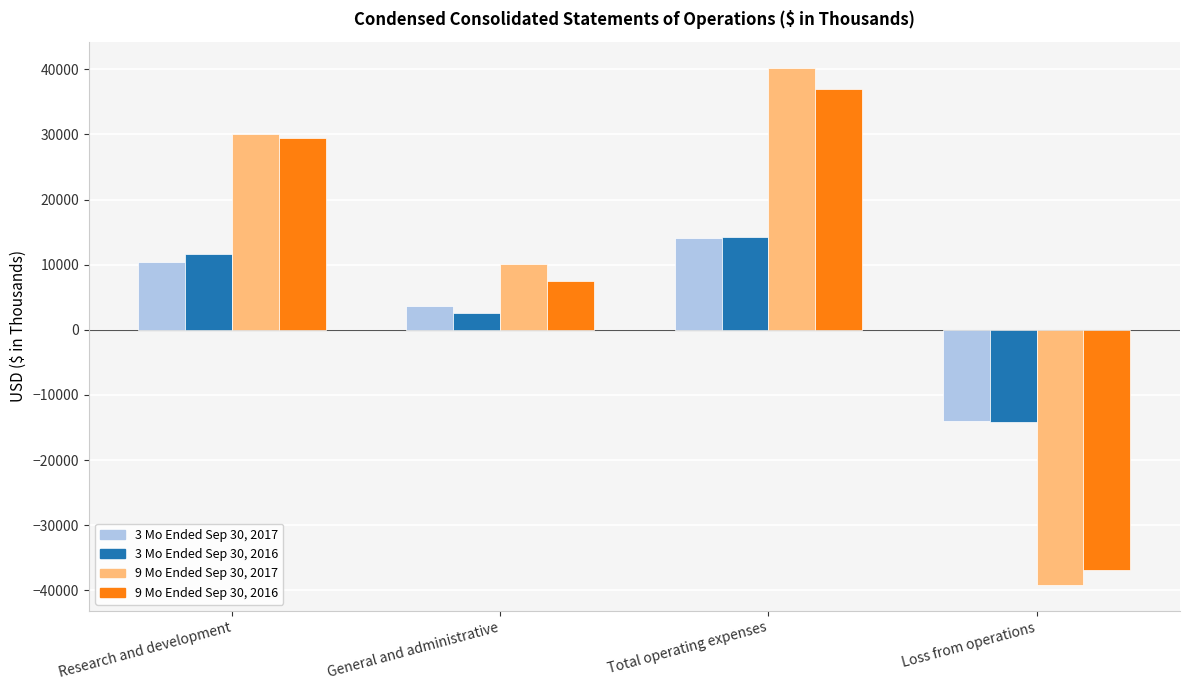

At which category is the sum across all series the highest?

Total operating expenses